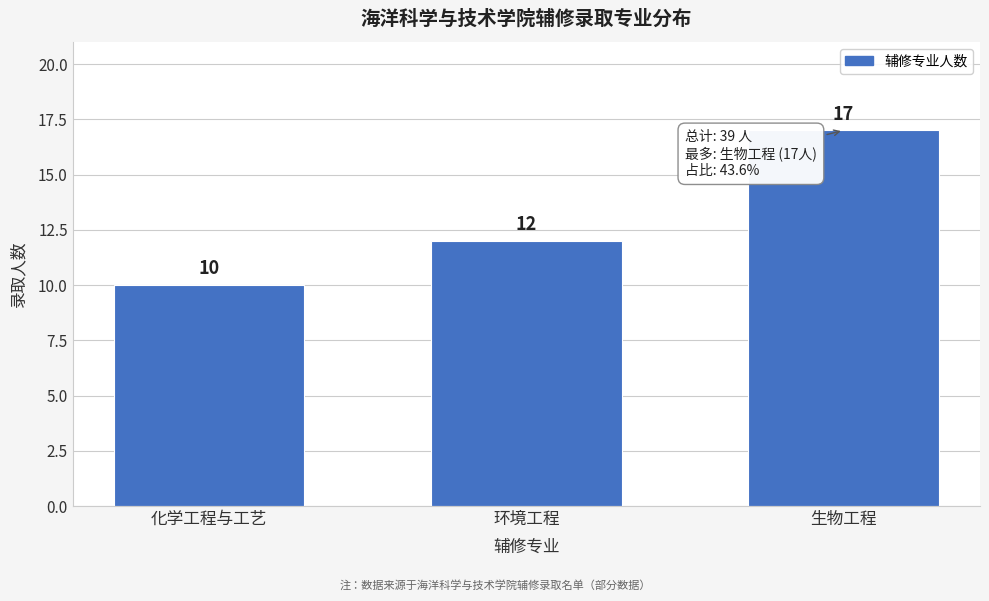

Reading left to right, list all the values displayed in this chart.

10	12	17